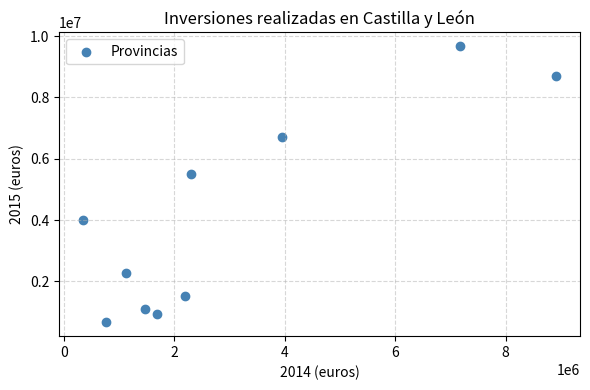

What Y value in the scatter plot is closest to 5166959?

5503380.6